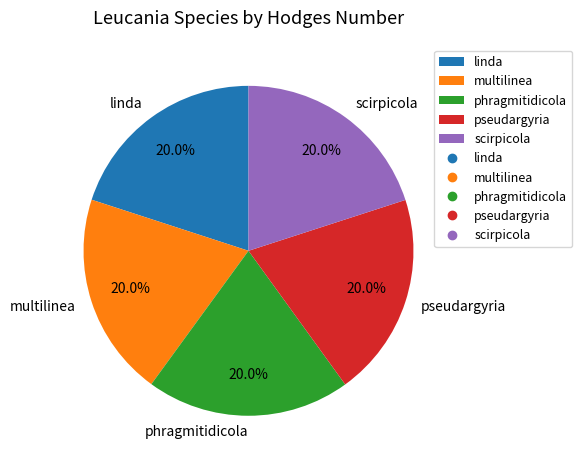

Combined, what portion of the pie is multilinea and phragmitidicola?

40.0%